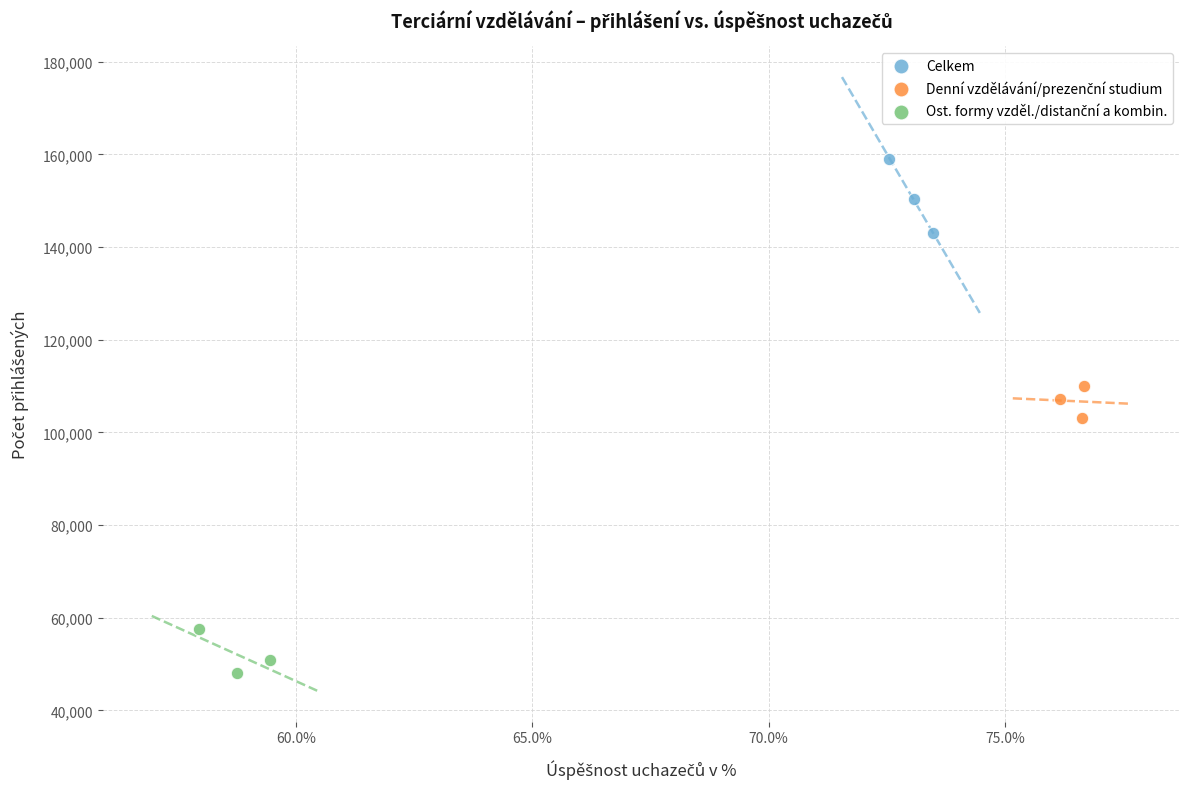

Which series contains the highest Y value?

Celkem